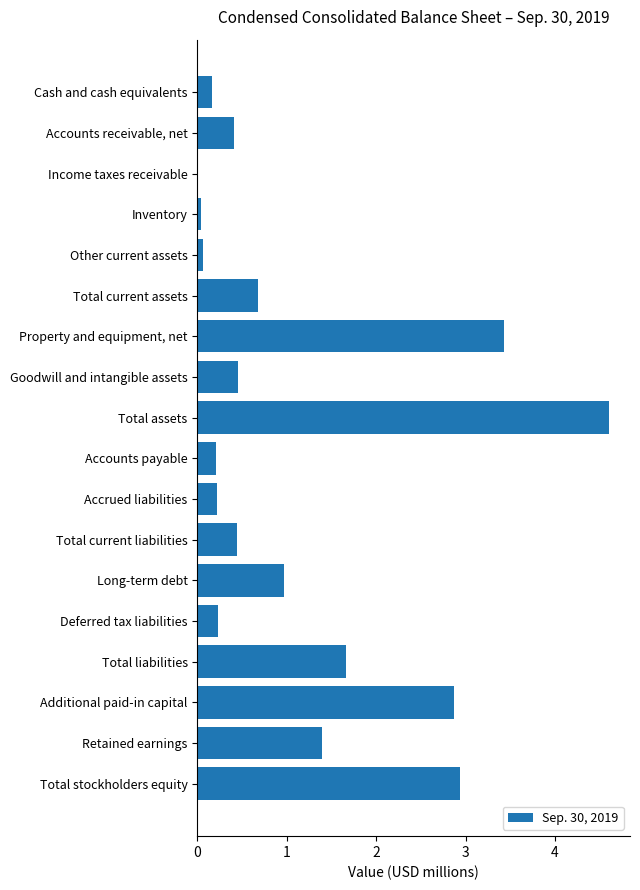

What is the sum of all values?

20.8